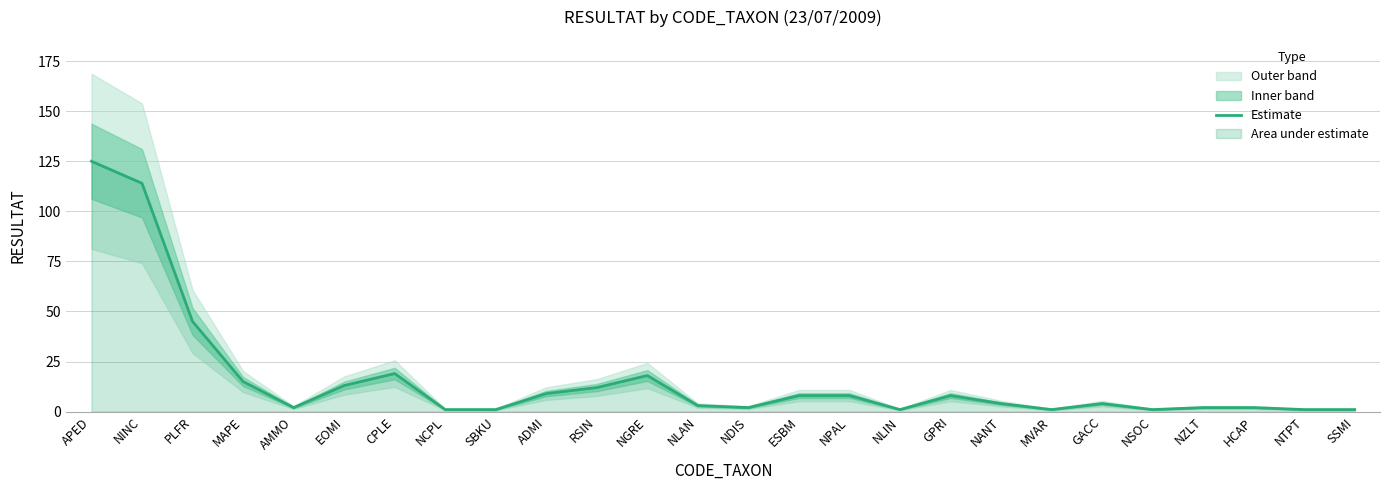

What is the average value?

16